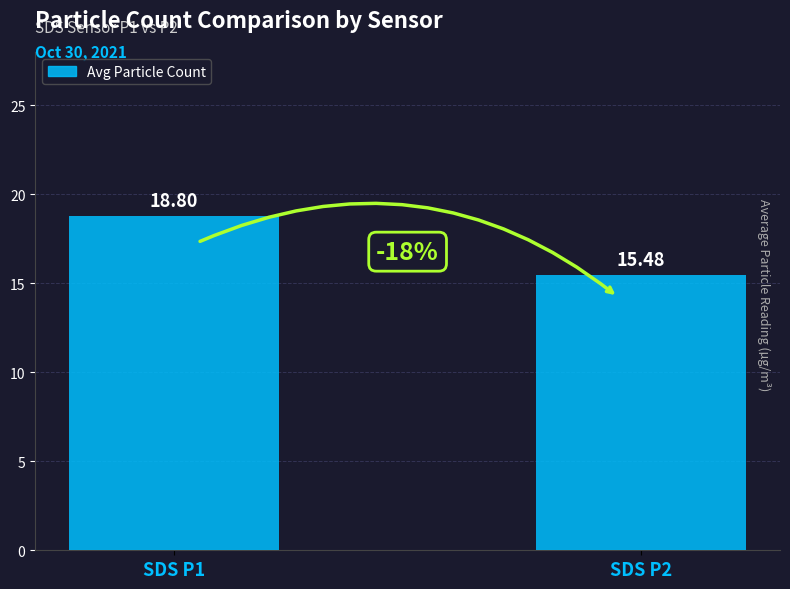

Rank the categories by value from lowest to highest.

SDS P2, SDS P1